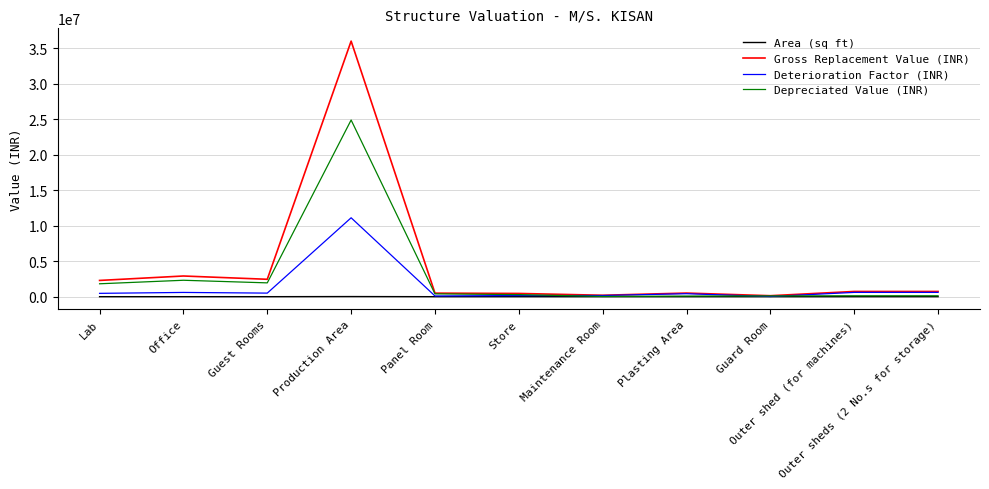

Which series has the largest range (max minus min)?

Gross Replacement Value (INR)